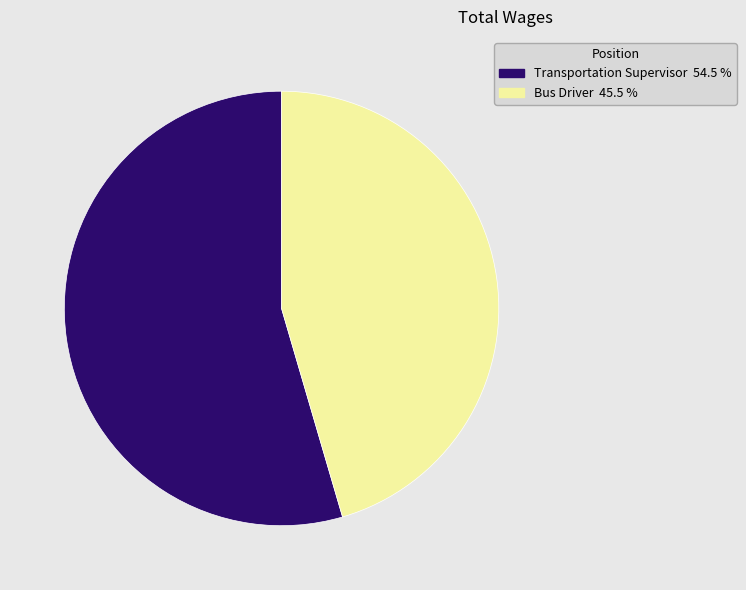

Is the sum of Bus Driver and Transportation Supervisor greater than half?

Yes